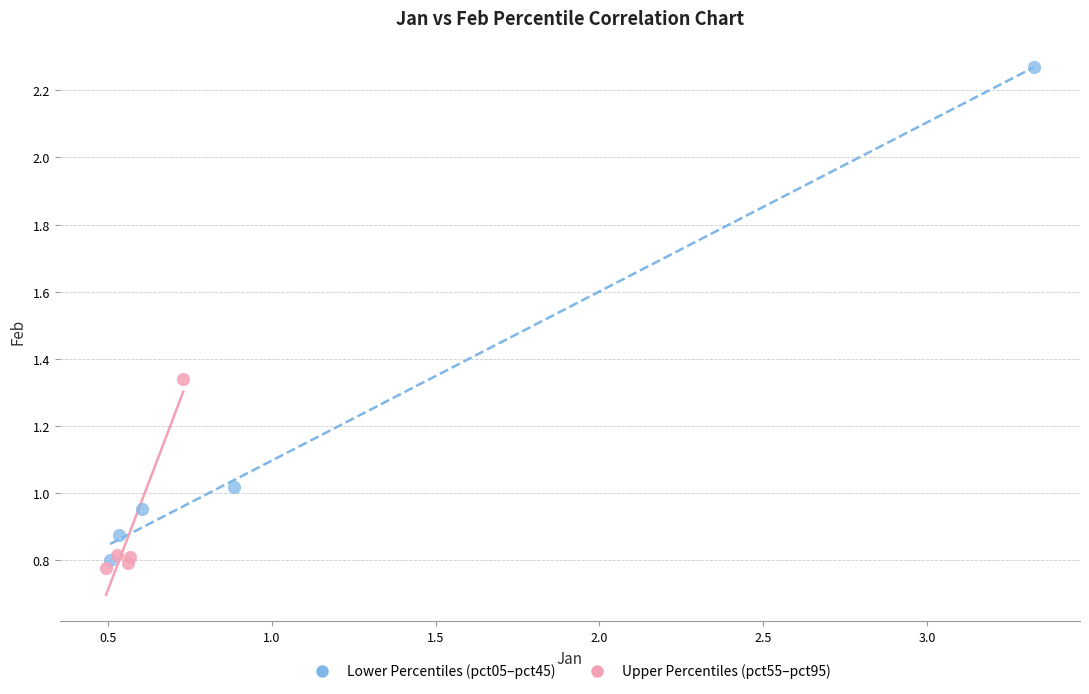

Which series contains the highest Y value?

Lower Percentiles (pct05–pct45)